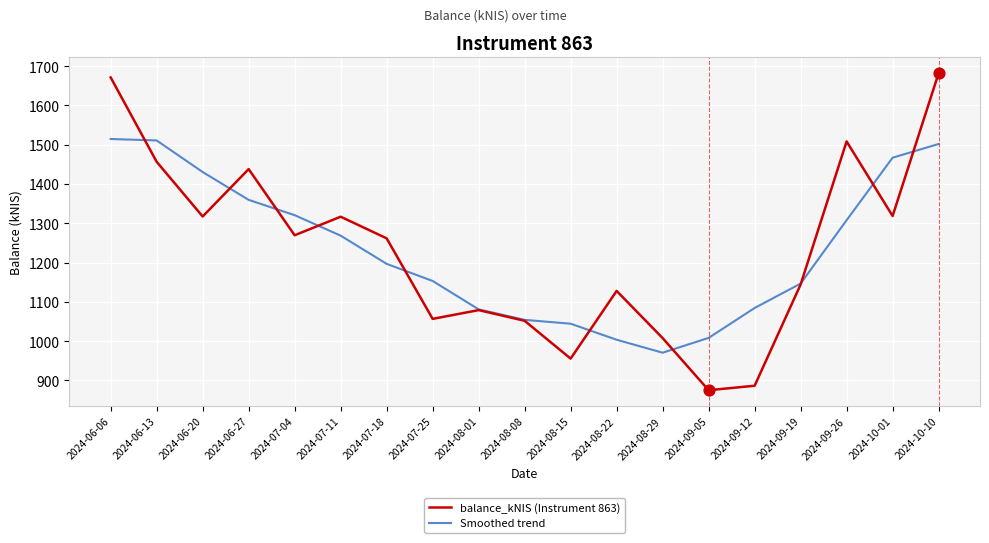

What is the total value across all series at 2024-06-20?

2748.2